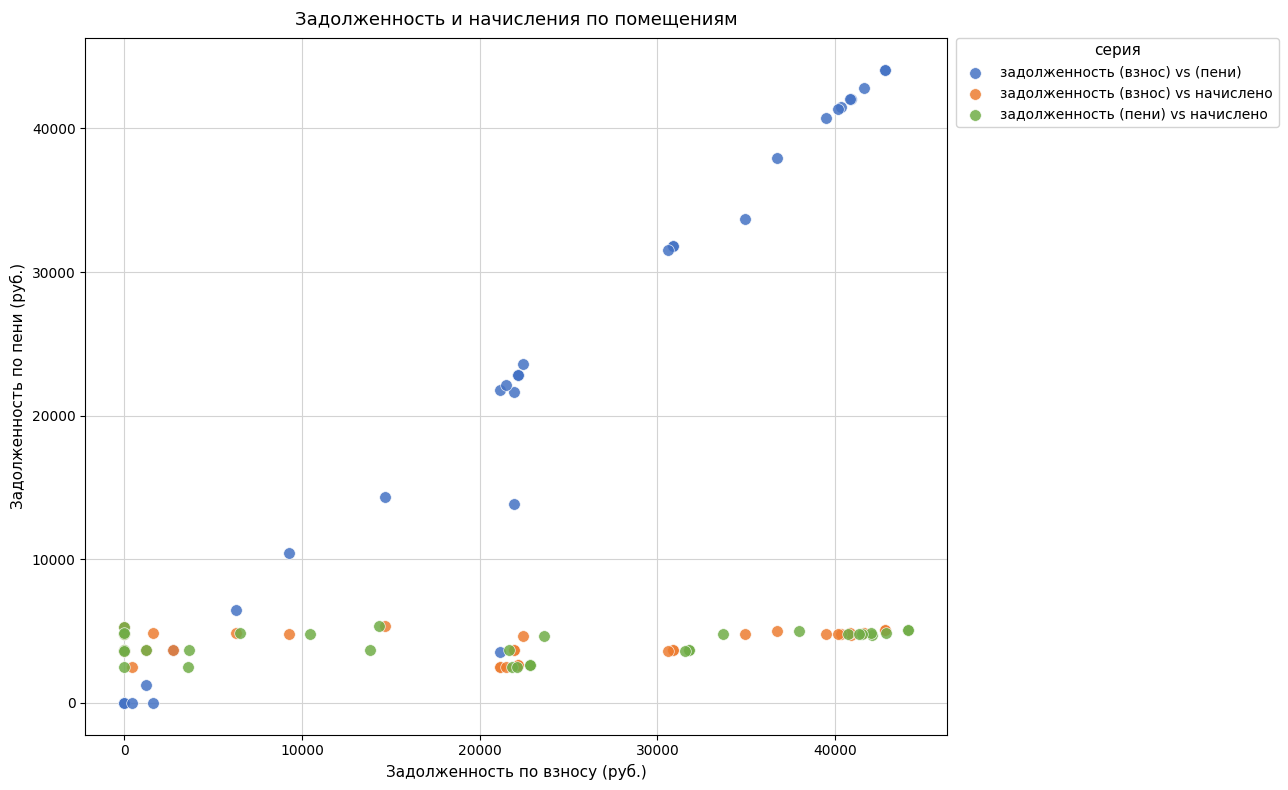

Which series reaches the maximum Y coordinate?

задолженность (взнос) vs (пени)